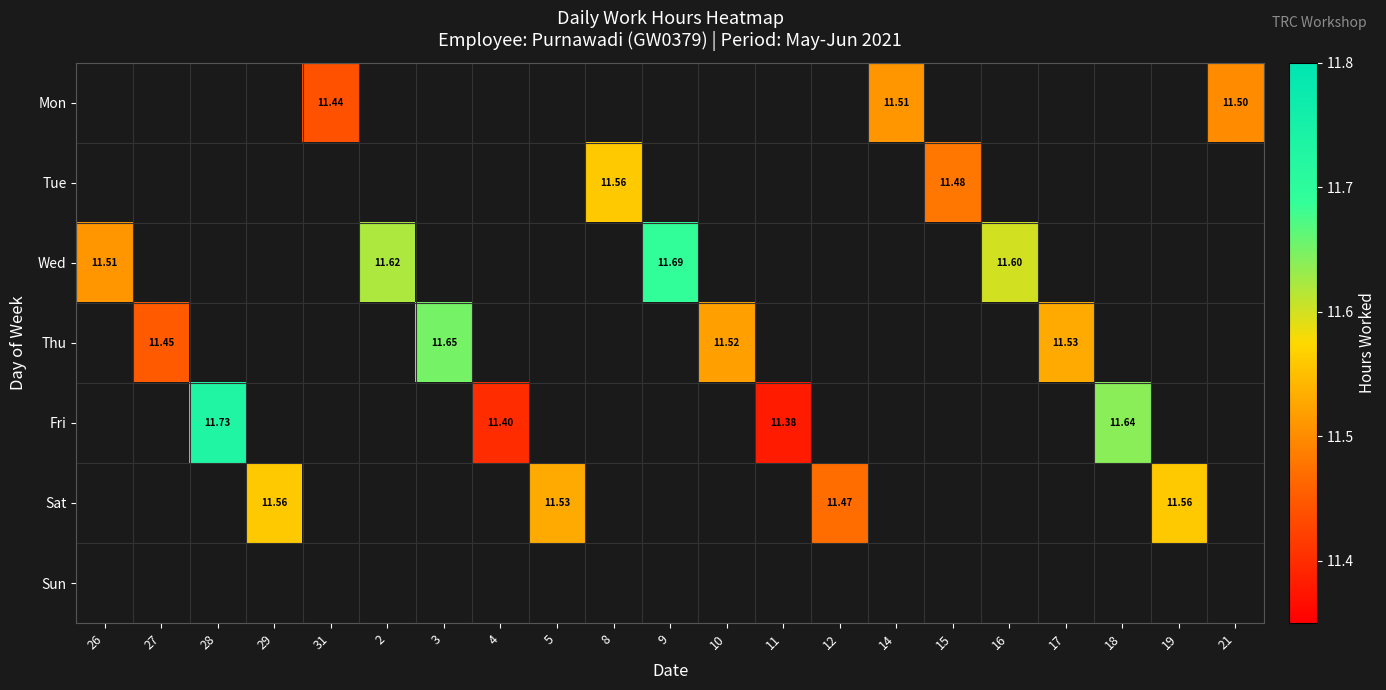

What is the difference between the maximum and minimum values in the Wed series?

0.2